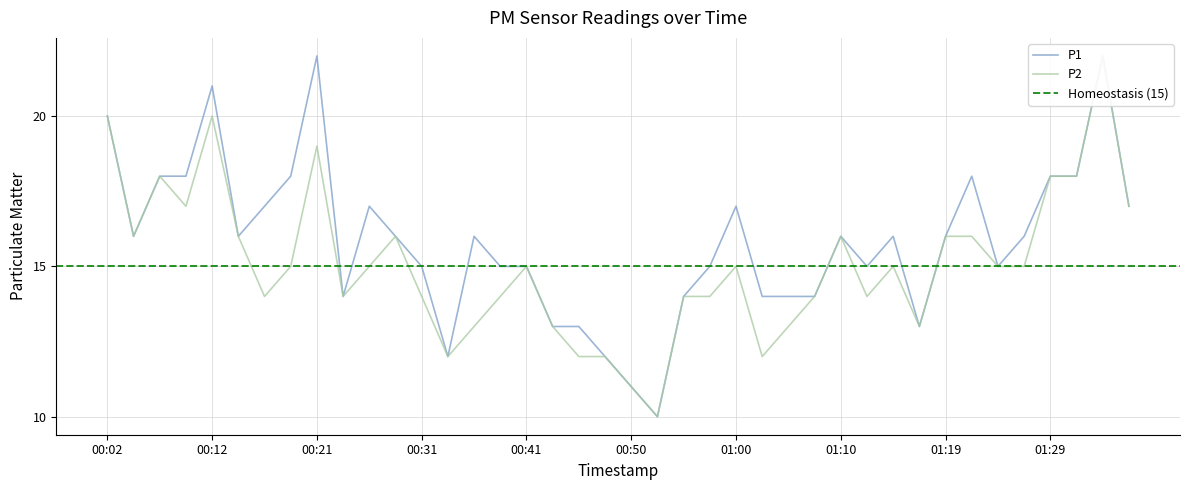

What is the difference between the maximum and second lowest values in the P2 series?

11